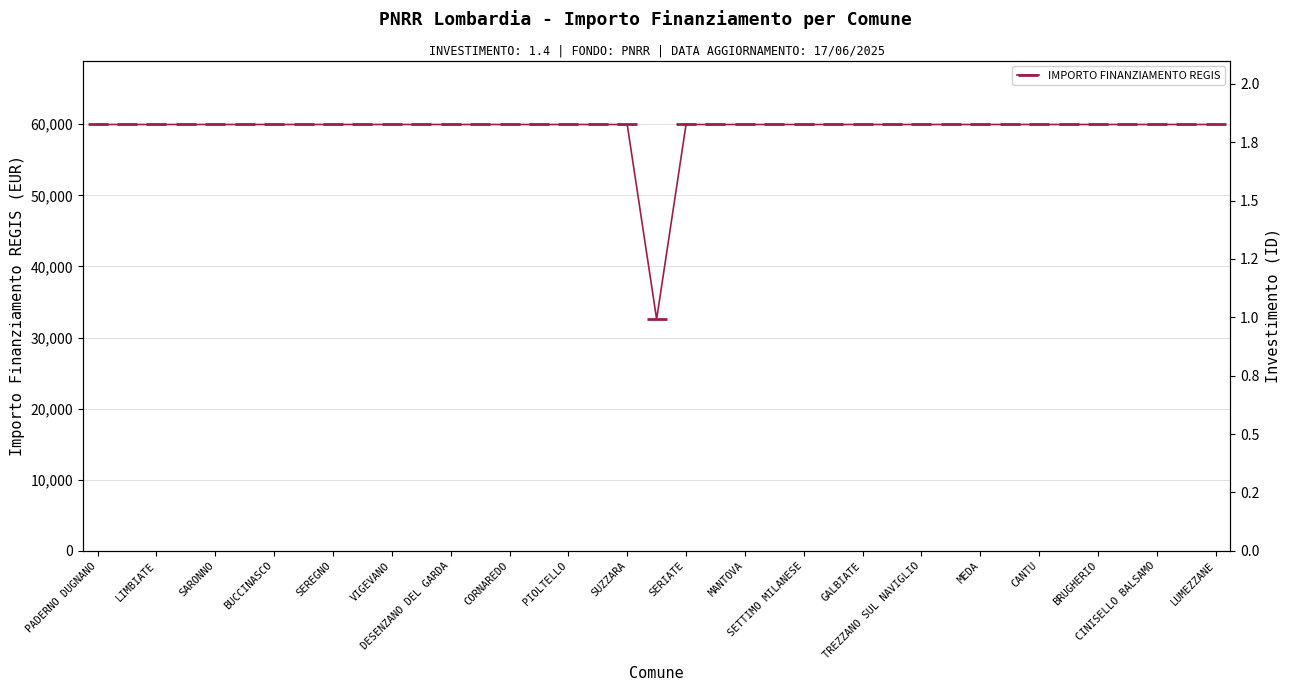

What is the minimum value for INVESTIMENTO?

1.4